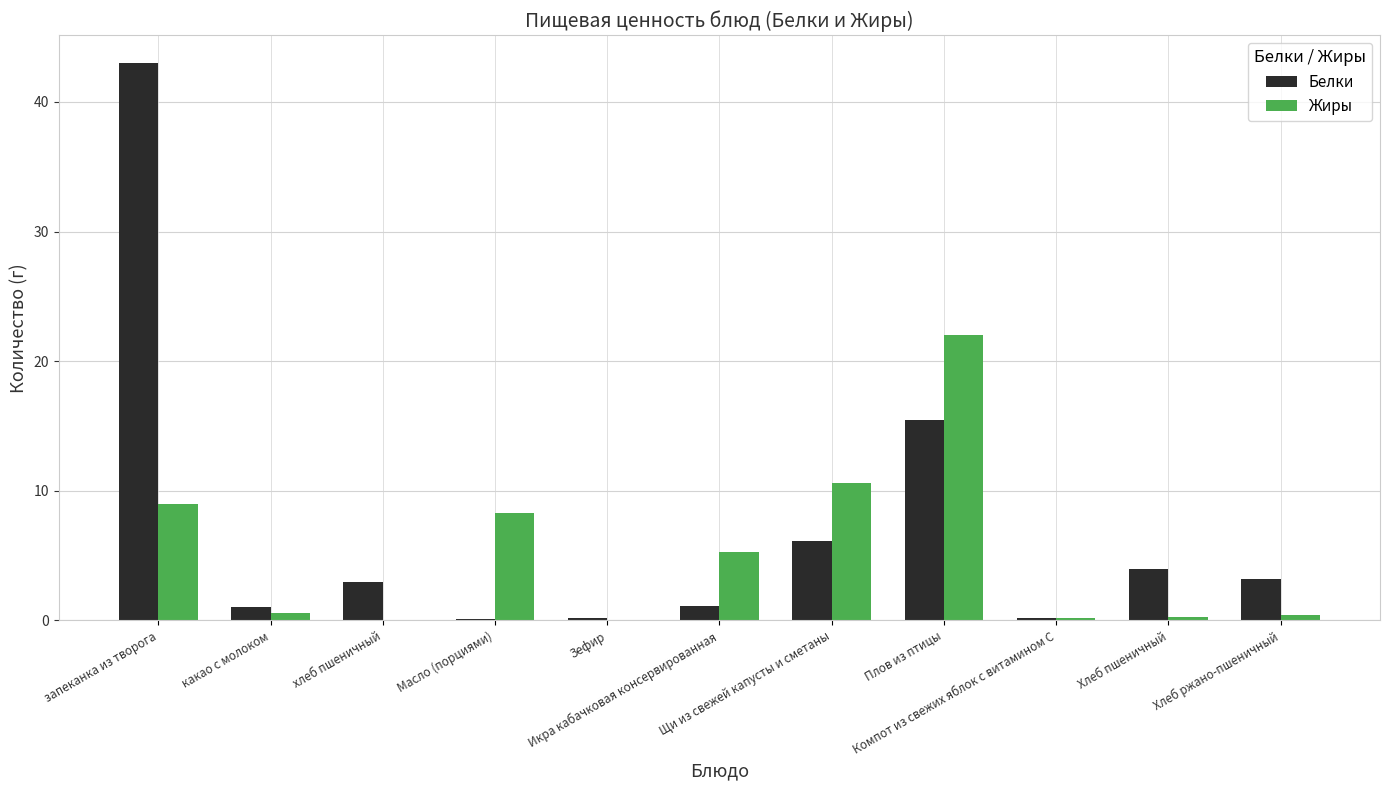

Which series has the largest total across all categories?

Белки